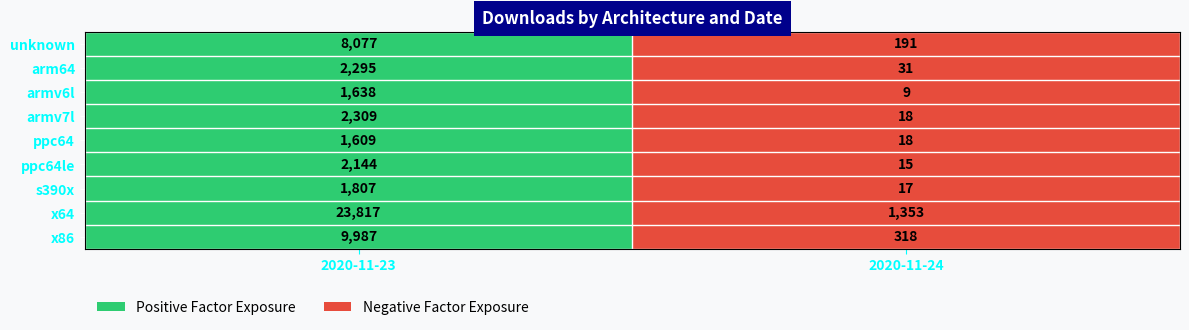

Reading left to right, extract all data points from this chart.

unknown: 8077	191
arm64: 2295	31
armv6l: 1638	9
armv7l: 2309	18
ppc64: 1609	18
ppc64le: 2144	15
s390x: 1807	17
x64: 23817	1353
x86: 9987	318